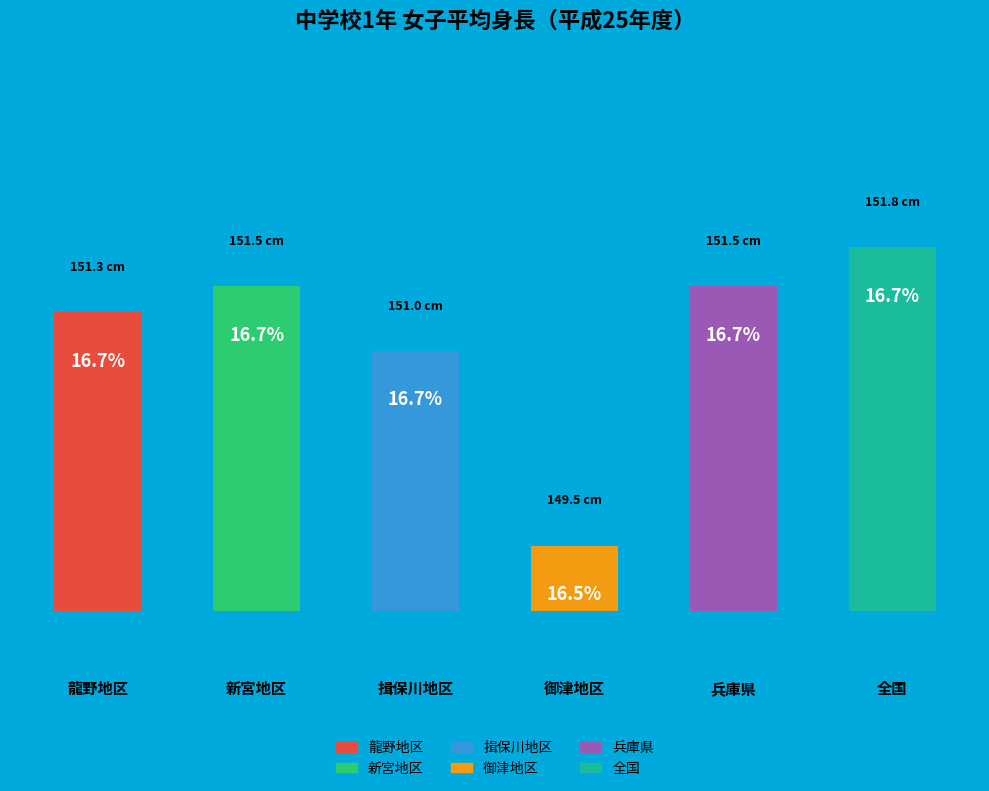

Is 兵庫県 the majority of the pie?

No